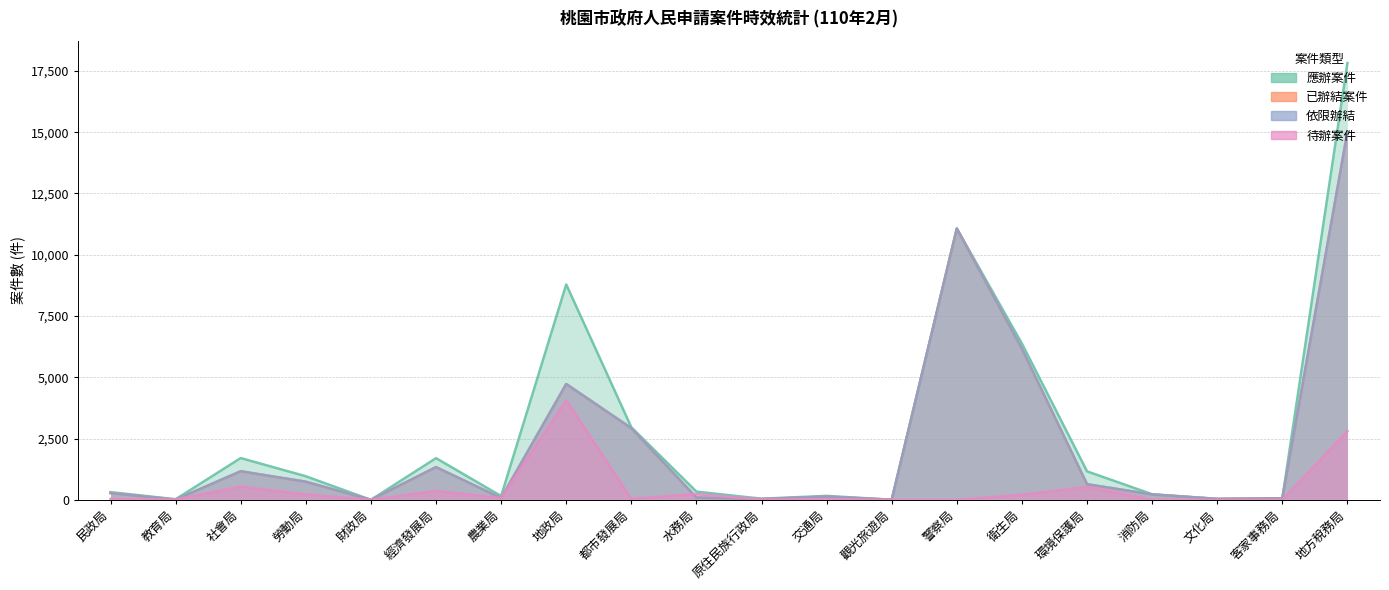

What are all the series names shown in the legend?

應辦案件, 已辦結案件, 依限辦結, 待辦案件